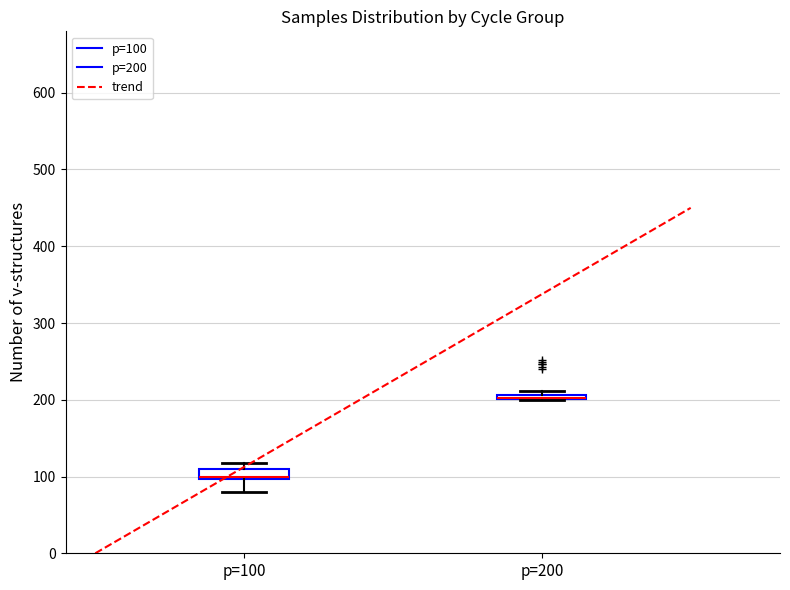

Where is the upper edge of the box for p=100 on the y-axis? The values are not printed on the chart, so give them approximately, as read against the axis.

110